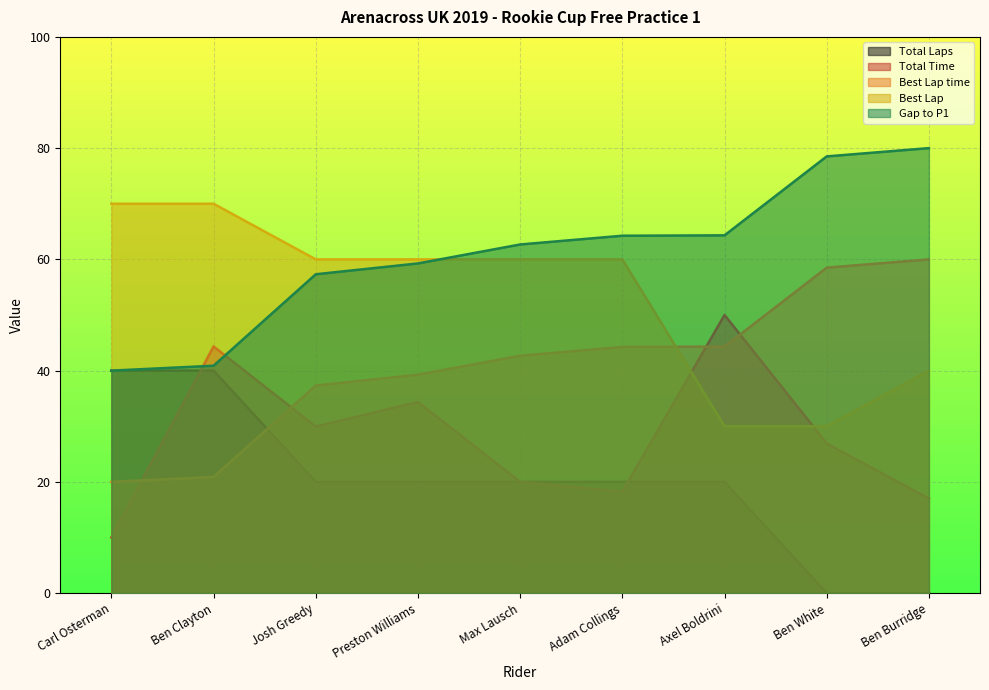

Which label corresponds to the largest value in the chart?

Ben Burridge